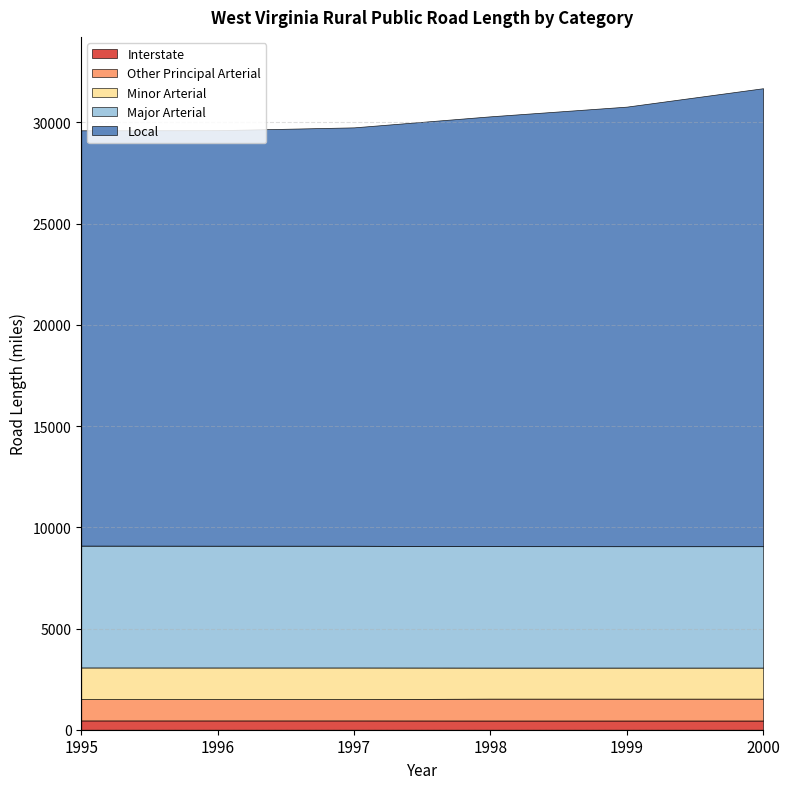

Reading right to left, extract all data points from this chart.

Interstate: 2000=455	1999=455	1998=455	1997=459	1996=459	1995=459
Other Principal Arterial: 2000=1081	1999=1081	1998=1081	1997=1052	1996=1052	1995=1052
Minor Arterial: 2000=1534	1999=1534	1998=1534	1997=1564	1996=1564	1995=1565
Major Arterial: 2000=5997	1999=5997	1998=5999	1997=6015	1996=6016	1995=6019
Local: 2000=22626	1999=21716	1998=21235	1997=20669	1996=20528	1995=20519